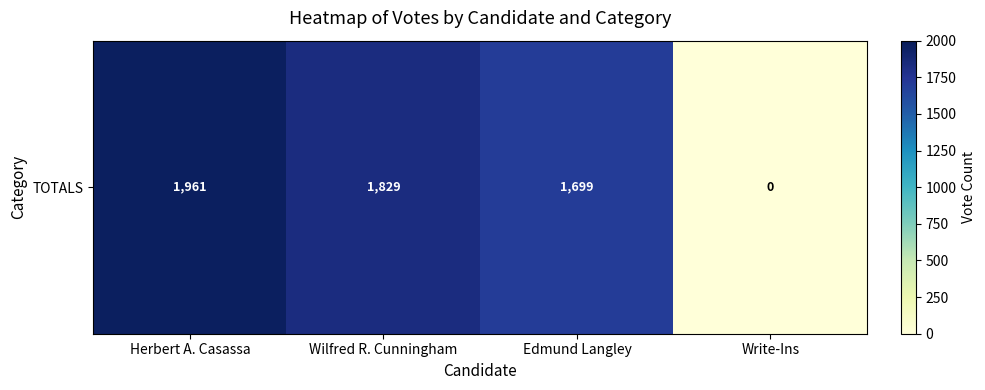

What is the difference between the maximum and minimum values?

1961